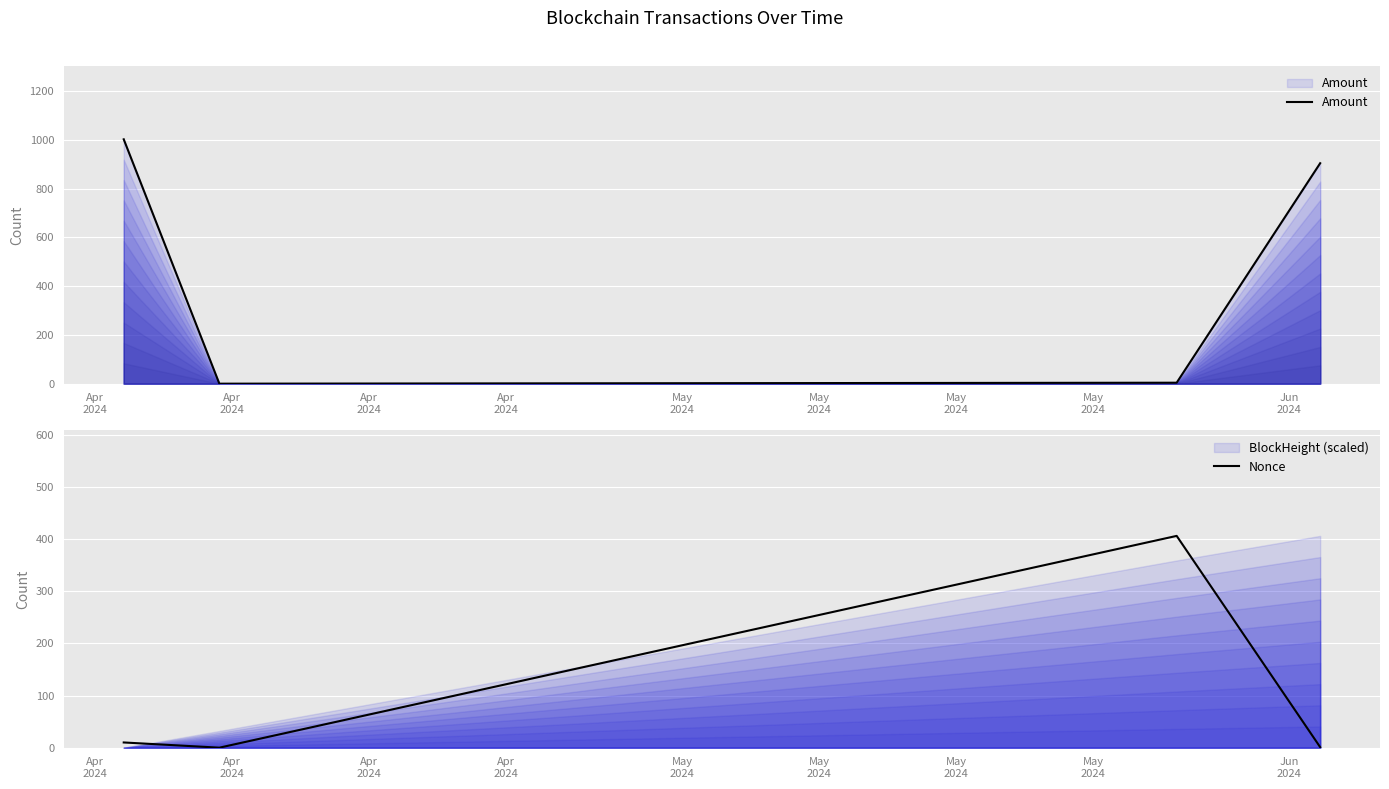

Which series has the largest total across all categories?

Amount